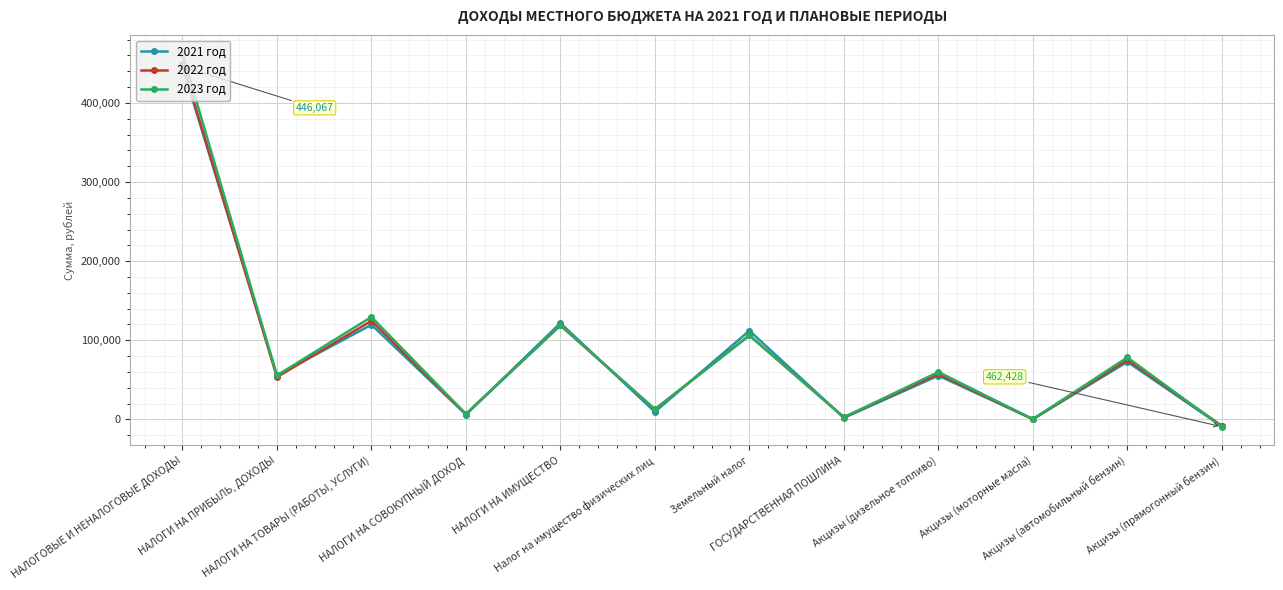

Where is the first local maximum for 2023 год?

НАЛОГИ НА ТОВАРЫ (РАБОТЫ, УСЛУГИ)